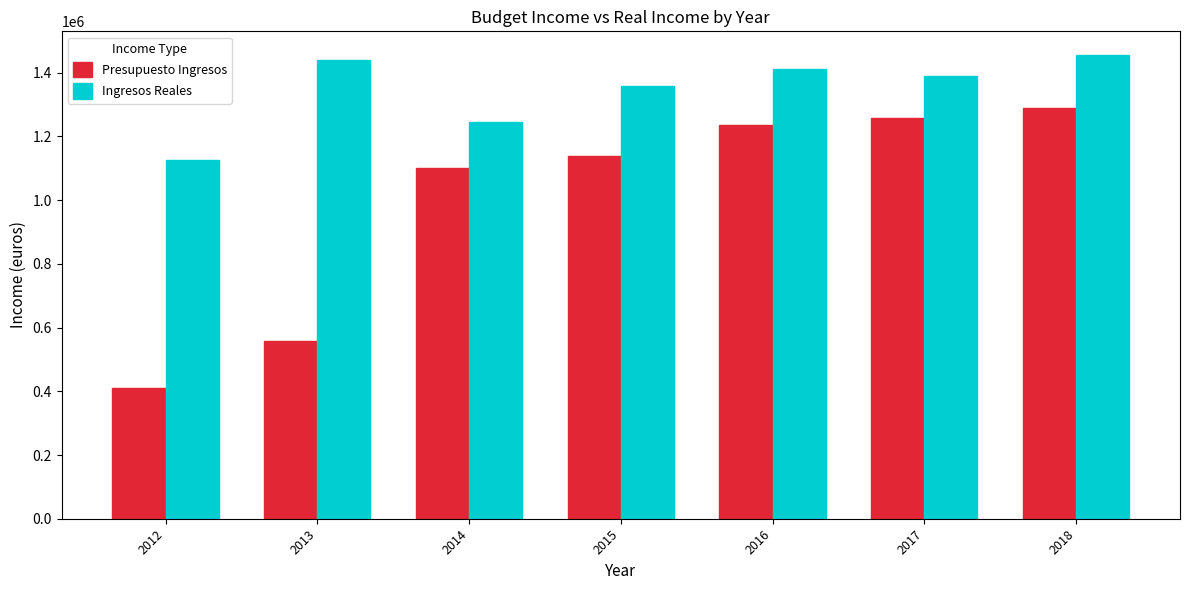

True or false: Ingresos Reales has a value of 2354407.0 at 2016.

False